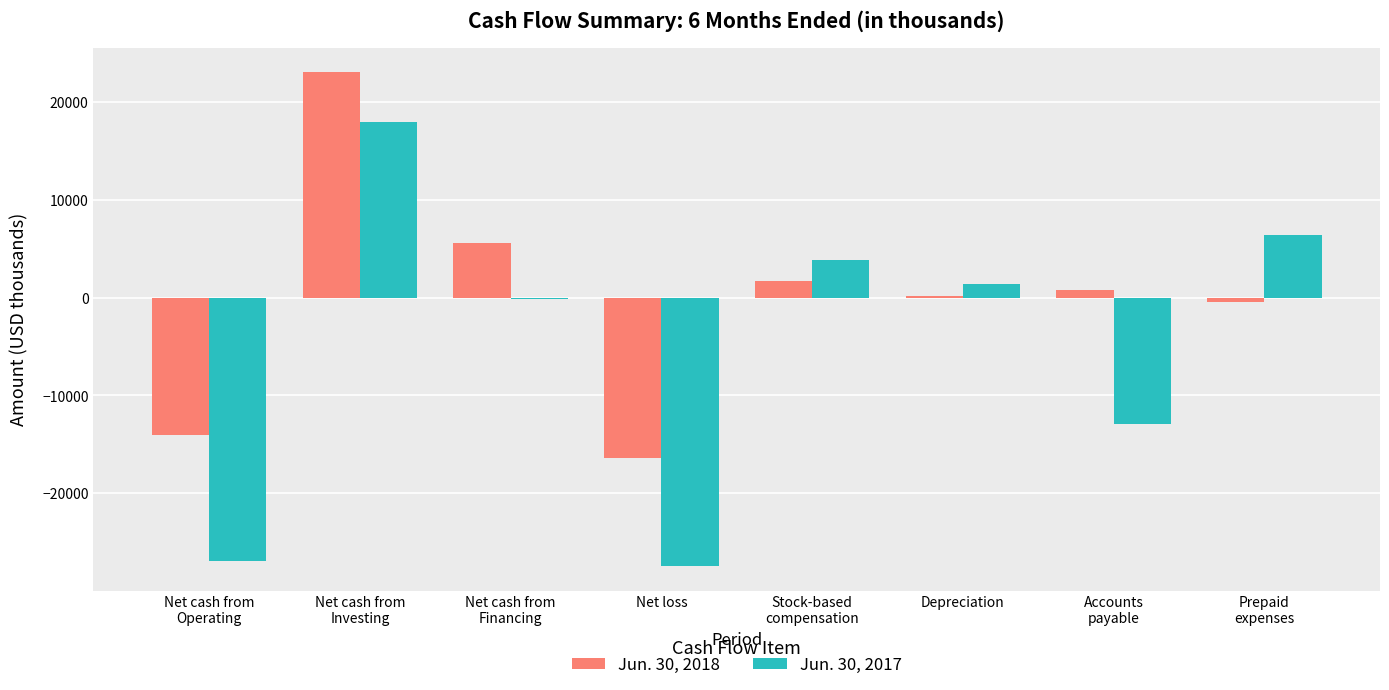

Reading left to right, extract all data points from this chart.

Jun. 30, 2018: Net cash from
Operating=-14081	Net cash from
Investing=23046	Net cash from
Financing=5593	Net loss=-16414	Stock-based
compensation=1728	Depreciation=116	Accounts
payable=786	Prepaid
expenses=-473
Jun. 30, 2017: Net cash from
Operating=-26882	Net cash from
Investing=18000	Net cash from
Financing=-148	Net loss=-27429	Stock-based
compensation=3804	Depreciation=1384	Accounts
payable=-12922	Prepaid
expenses=6391